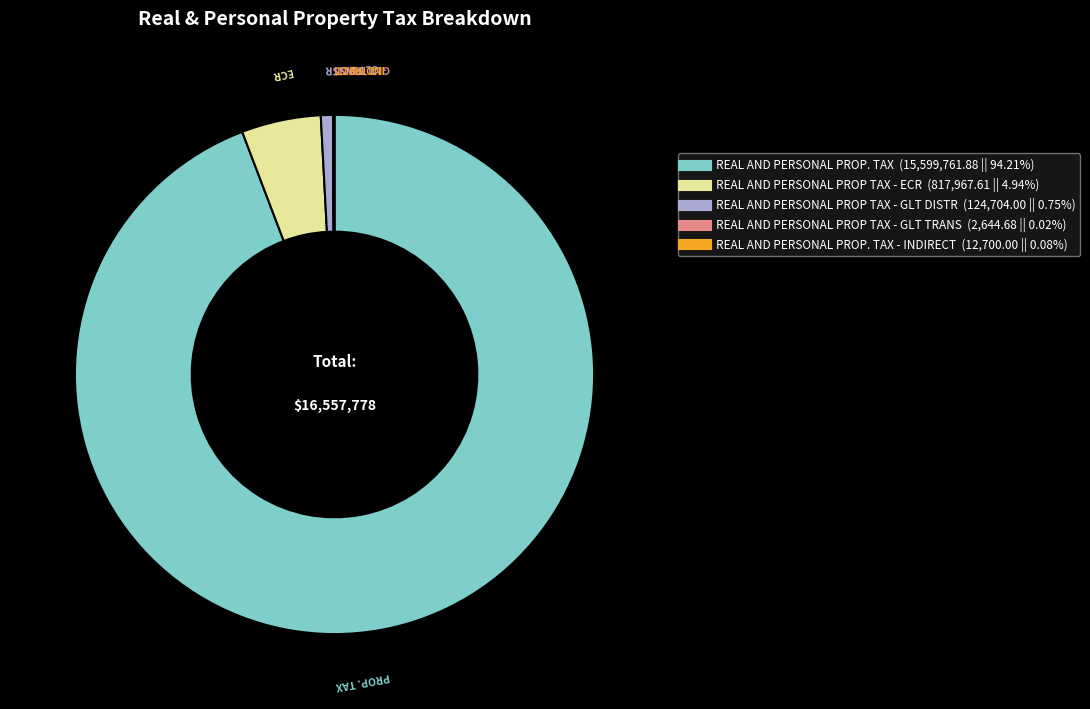

Is there any slice that represents more than half of the pie?

Yes